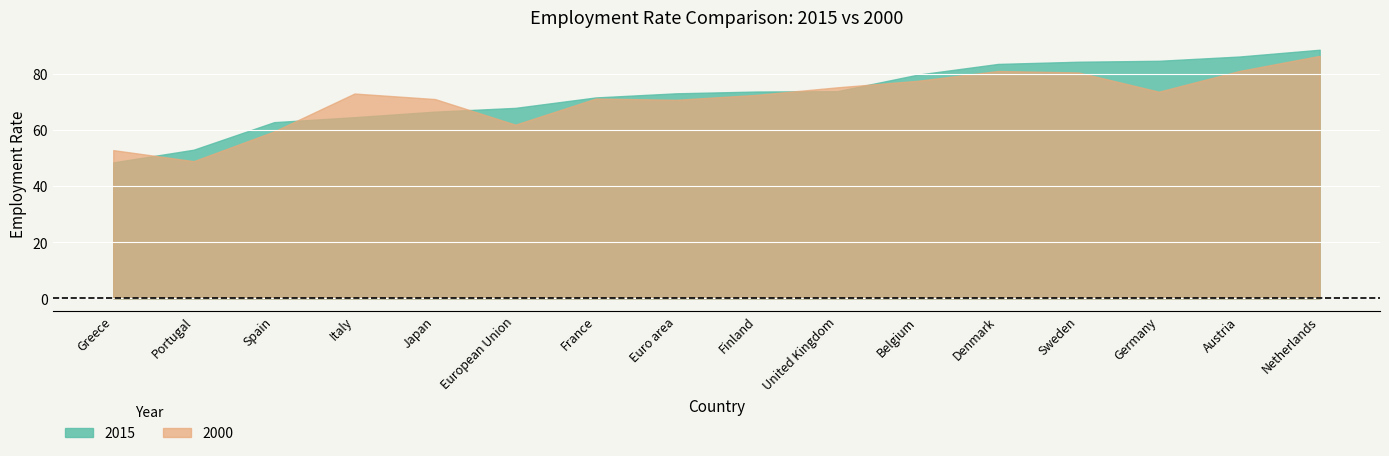

At which label does 2000 reach its minimum?

Portugal